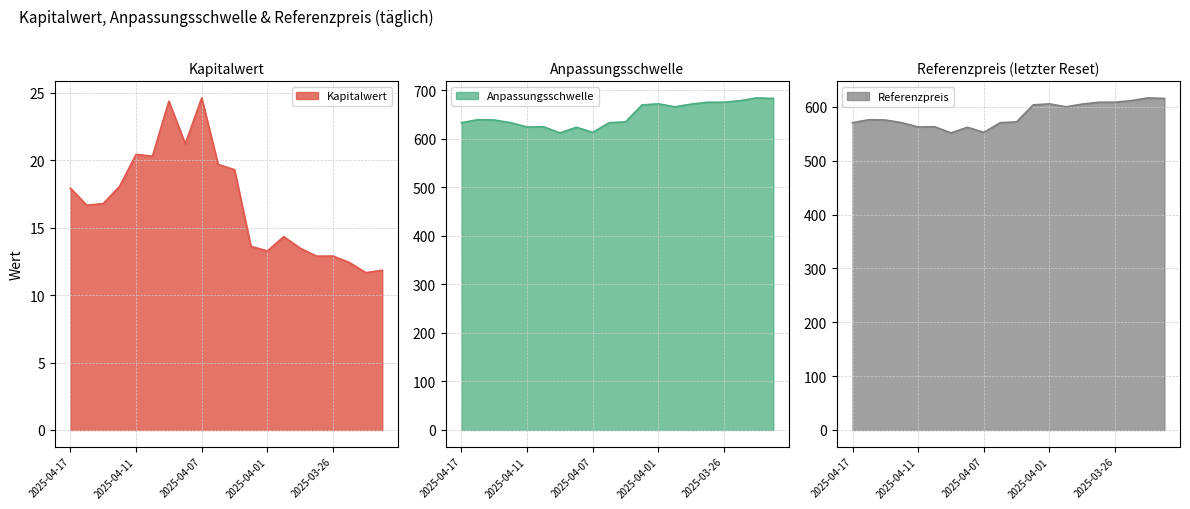

Which category has the lowest value across all series?

2025-03-24